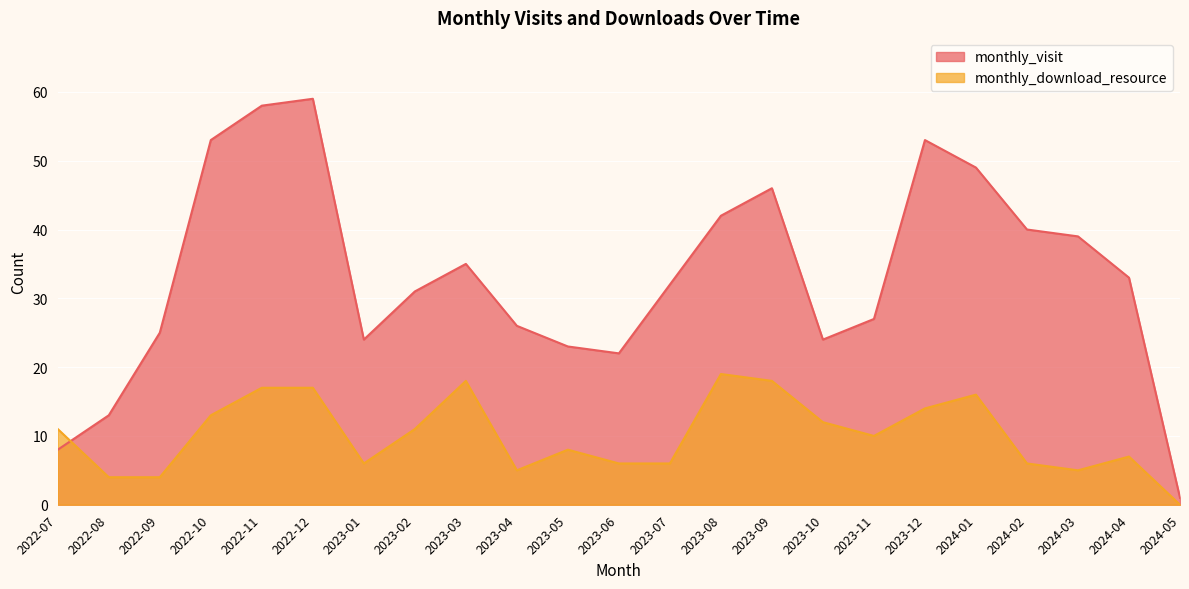

What is the value of the monthly_visit point at the 12th from the left?

22